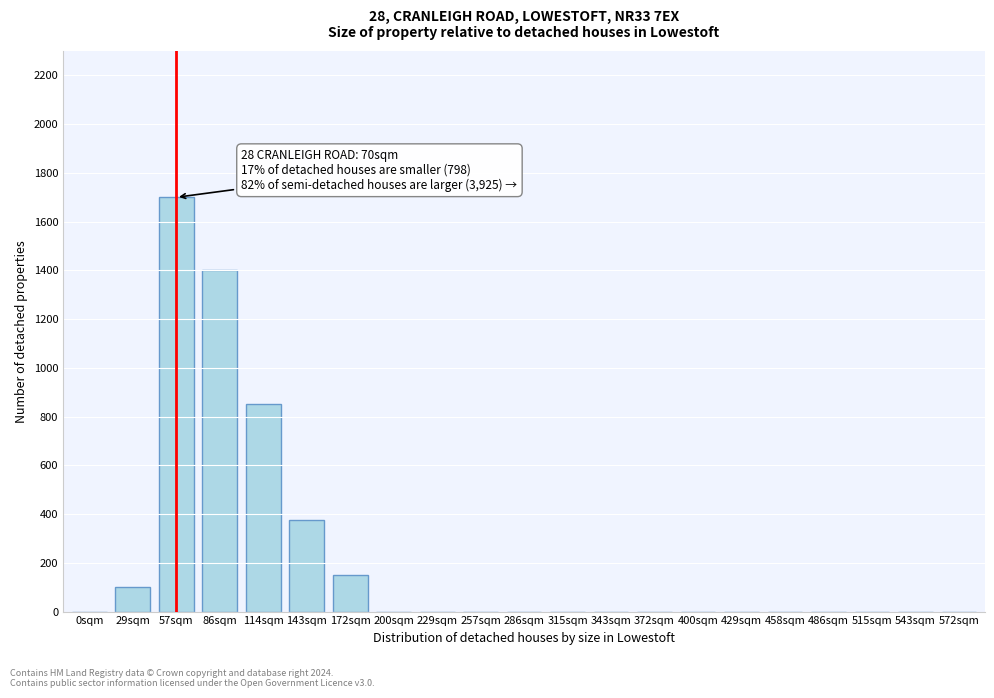

Reading left to right, extract all data points from this chart.

0sqm=0	29sqm=100	57sqm=1700	86sqm=1400	114sqm=850	143sqm=375	172sqm=150	200sqm=0	229sqm=0	257sqm=0	286sqm=0	315sqm=0	343sqm=0	372sqm=0	400sqm=0	429sqm=0	458sqm=0	486sqm=0	515sqm=0	543sqm=0	572sqm=0